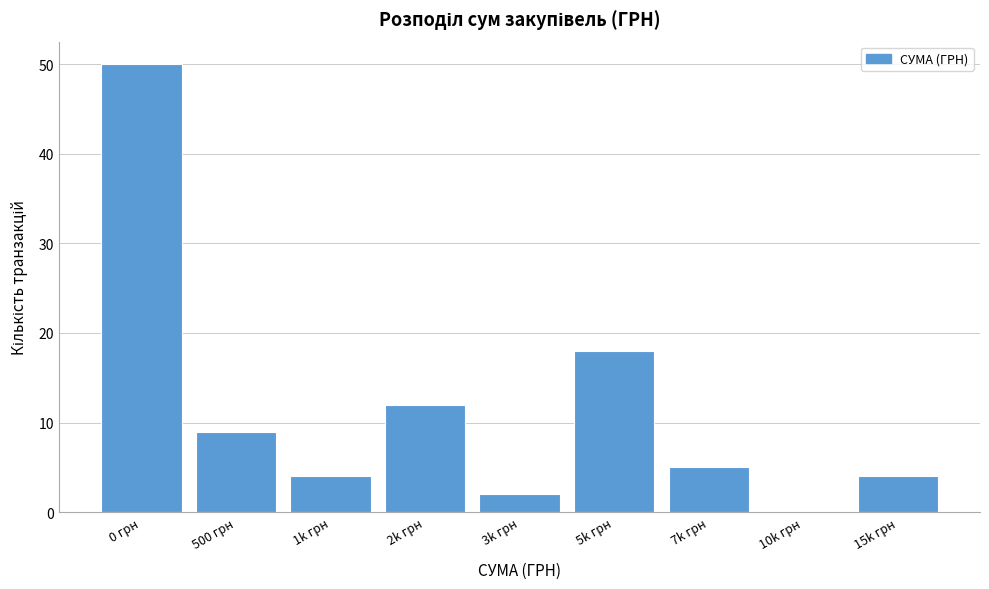

Reading right to left, list all the values displayed in this chart.

15k грн=4	10k грн=0	7k грн=5	5k грн=18	3k грн=2	2k грн=12	1k грн=4	500 грн=9	0 грн=50